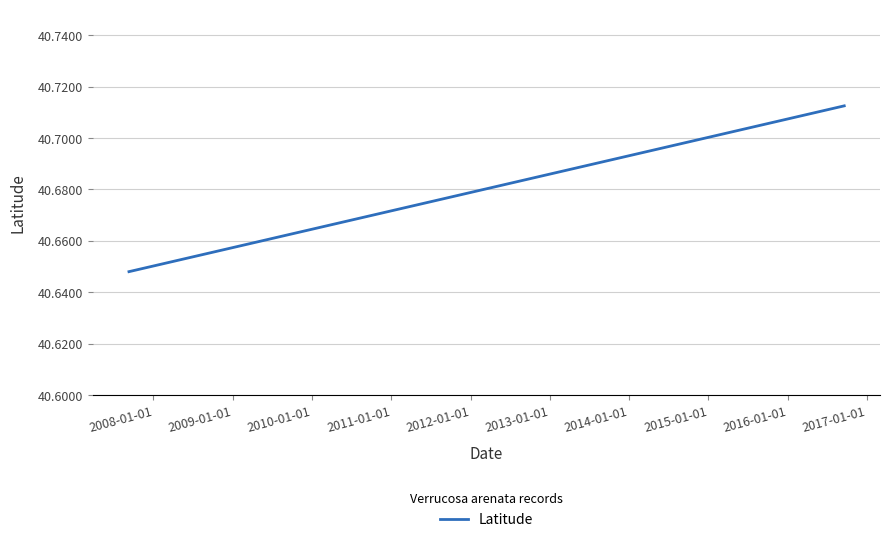

Reading left to right, transcribe all the data shown in this chart.

40.6	40.6	40.7